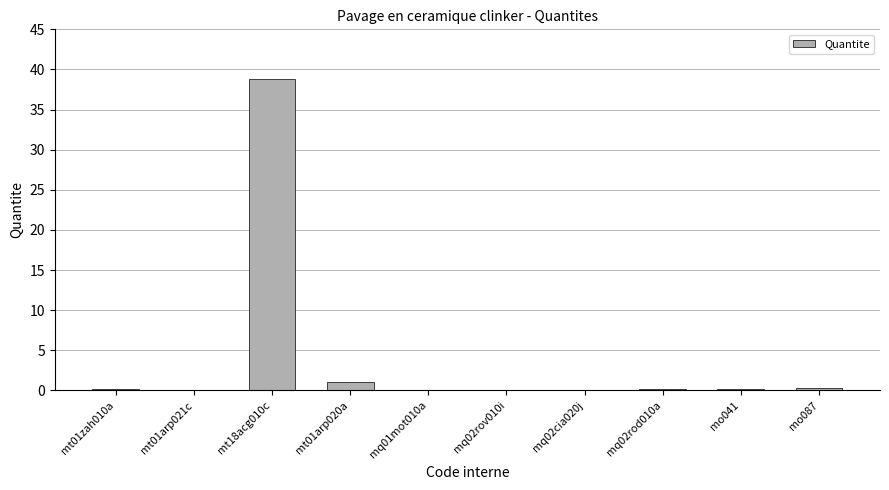

At which label is the value closest to 19?

mt01arp020a